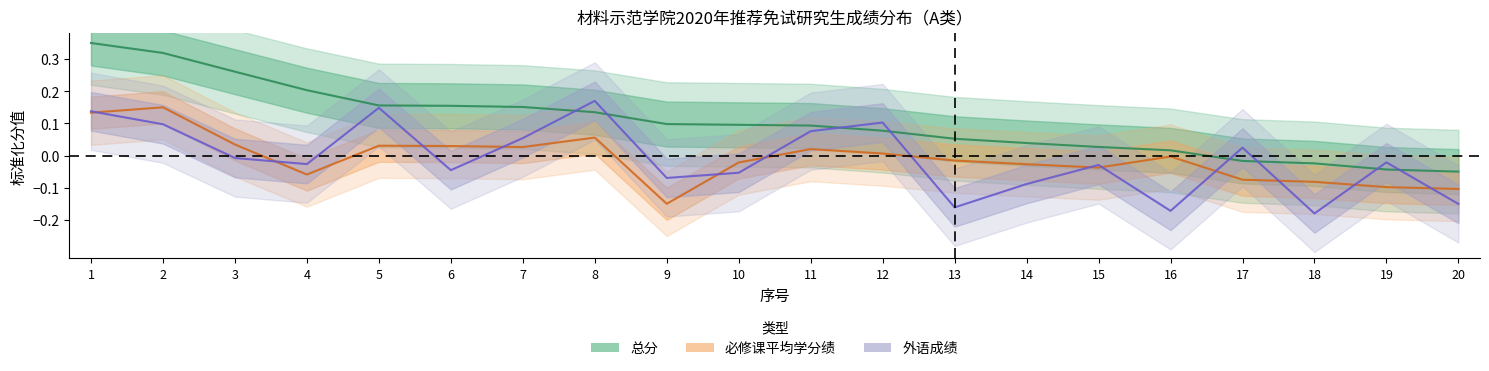

What is the difference between the second highest and second lowest values in the 必修课平均学分绩 series?

0.2